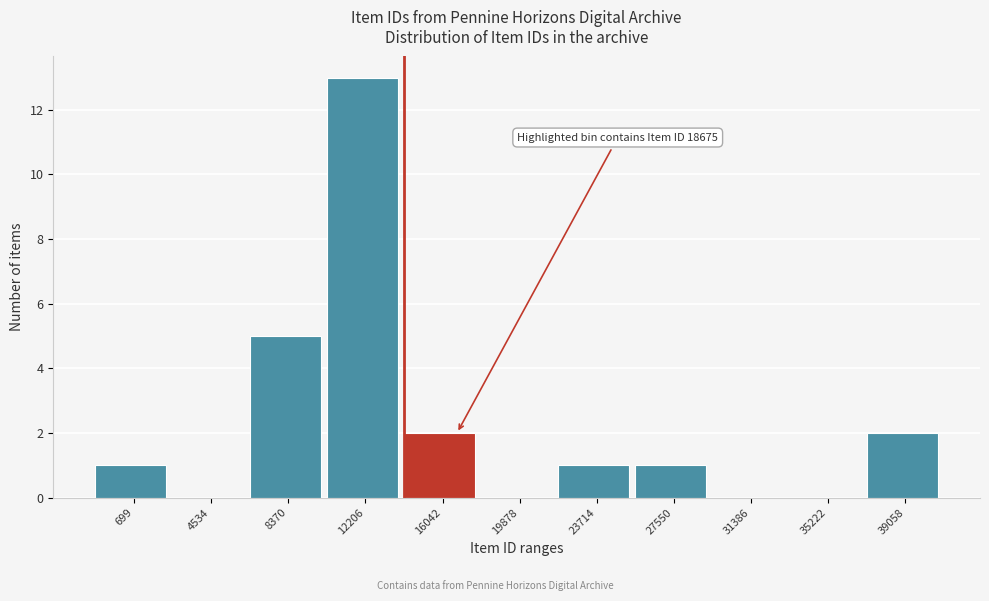

Reading left to right, what are all the values shown in this chart?

699=1	4534=0	8370=5	12206=13	16042=2	19878=0	23714=1	27550=1	31386=0	35222=0	39058=2